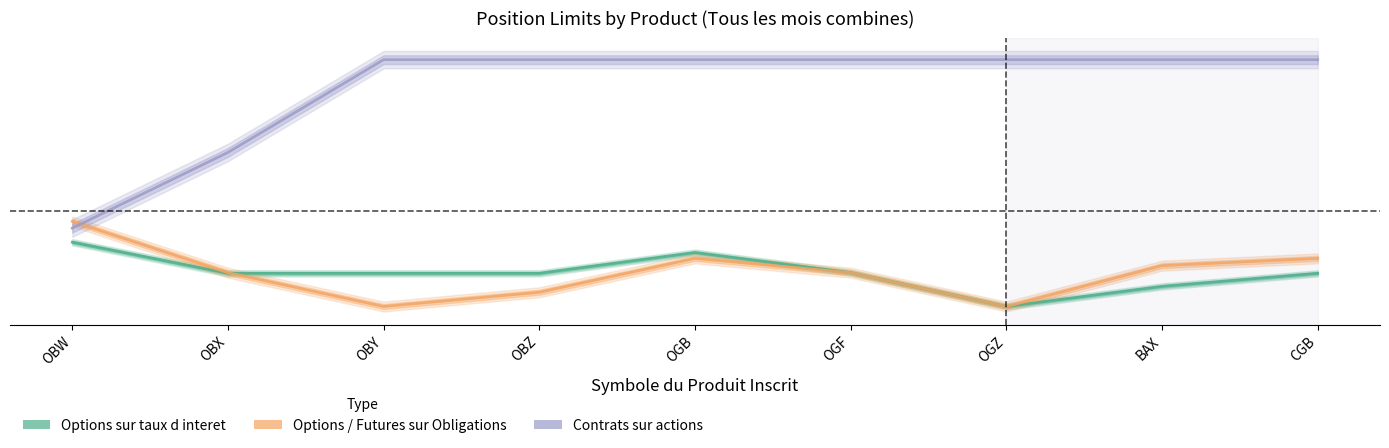

At which label does Contrats sur actions reach its minimum?

OBW